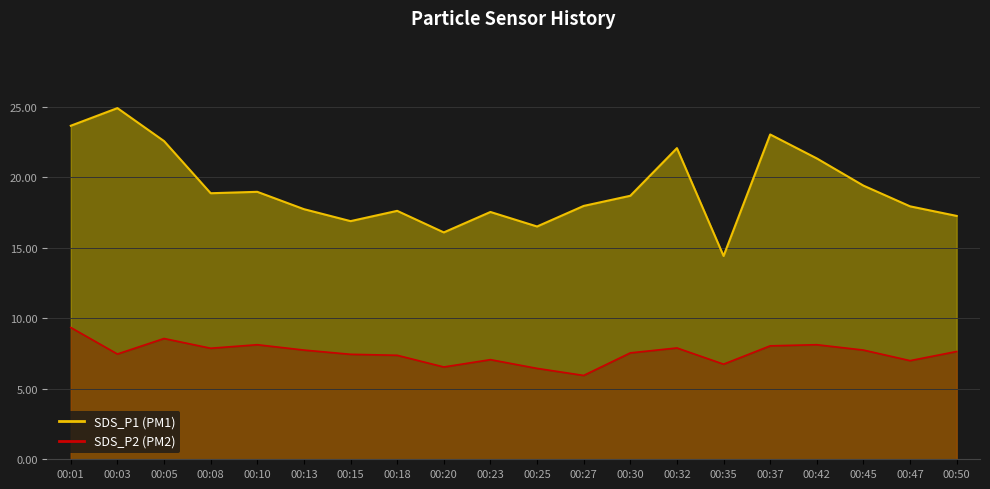

True or false: SDS_P2 Line has a value of 7.1 at 00:23.

True